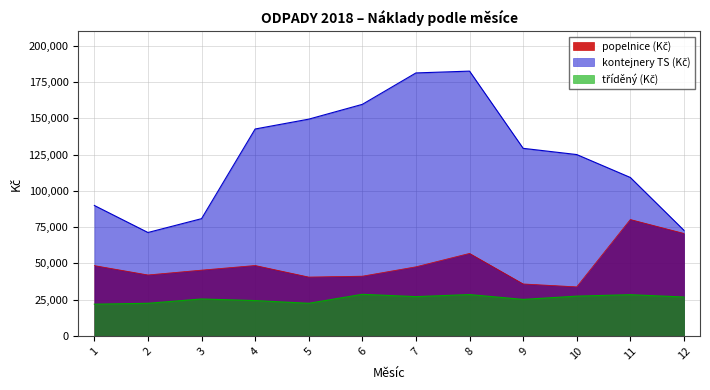

What is the value of the kontejnery TS (Kč) point at the 9th from the left?

129273